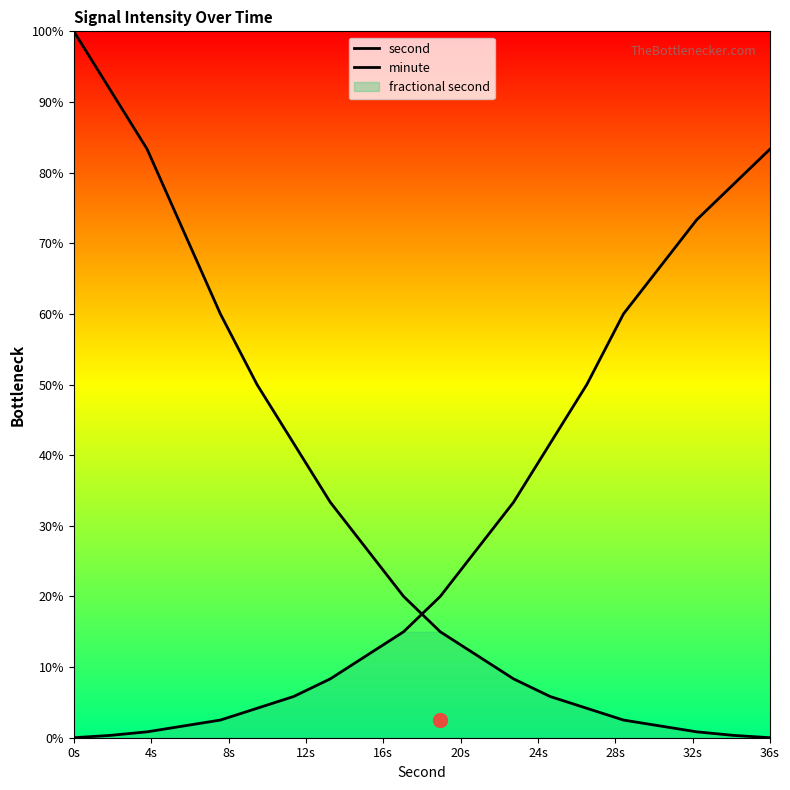

At which category is the sum across all series the highest?

0s